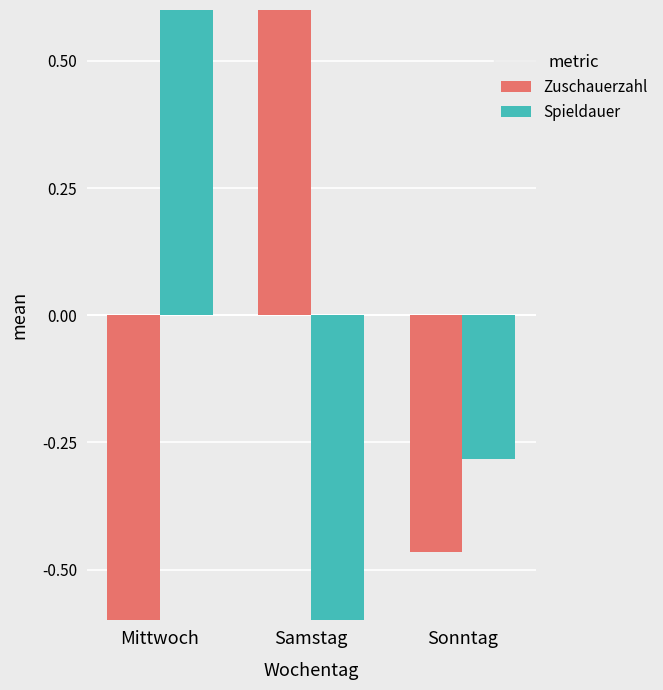

Is it true that Zuschauerzahl equals 1.4 at Samstag?

True